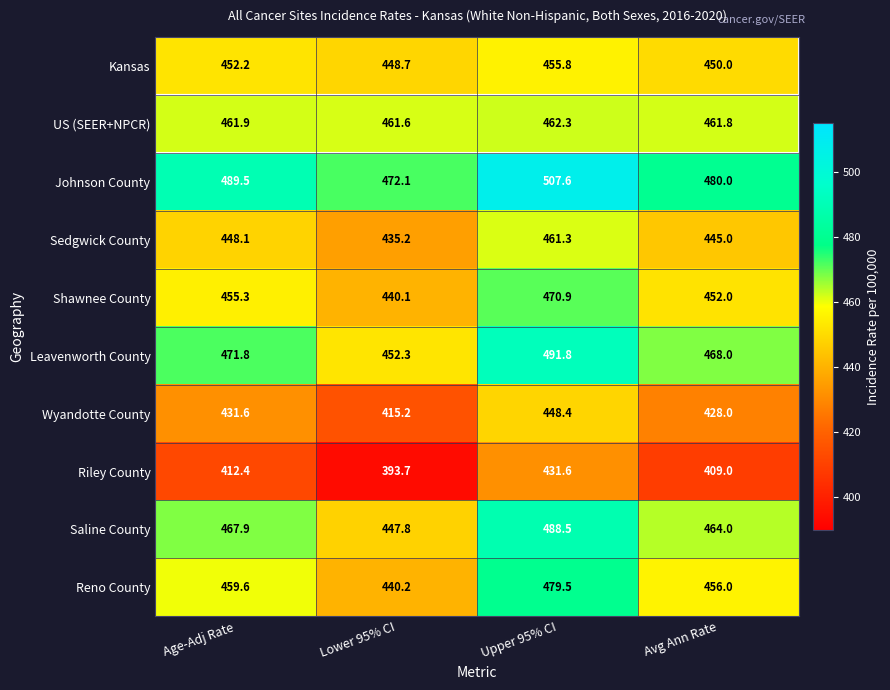

Rank the series by their maximum value, from lowest to highest.

Riley County, Wyandotte County, Kansas, Sedgwick County, US (SEER+NPCR), Shawnee County, Reno County, Saline County, Leavenworth County, Johnson County